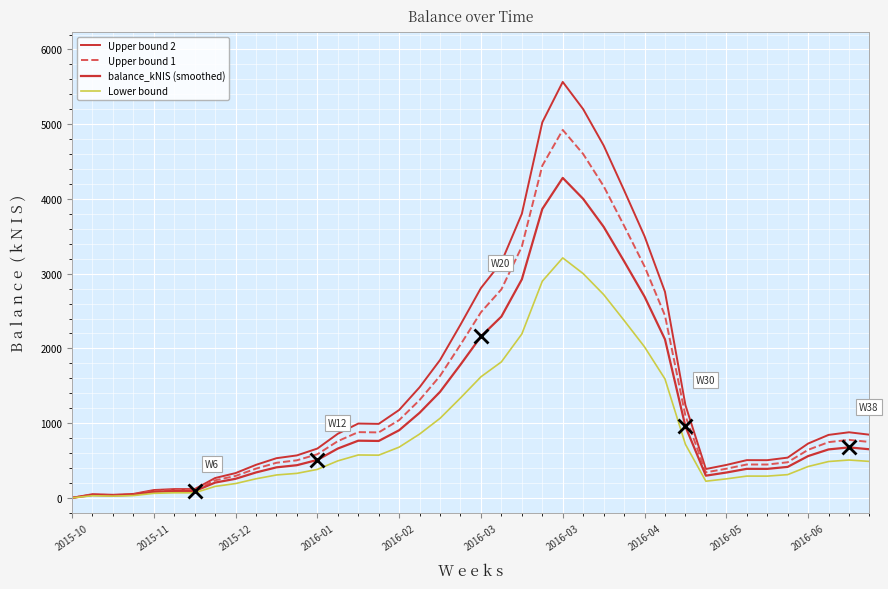

Does the chart display data point markers on the line(s)?

No